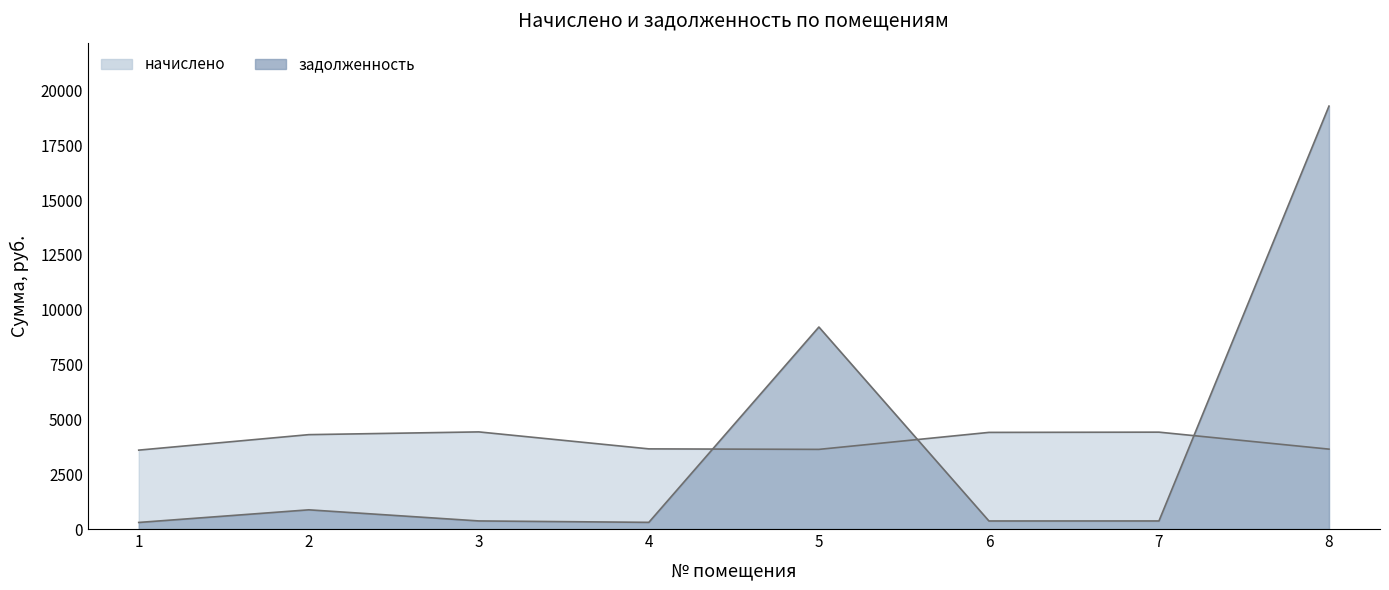

Rank the series by their maximum value, from highest to lowest.

задолженность, начислено